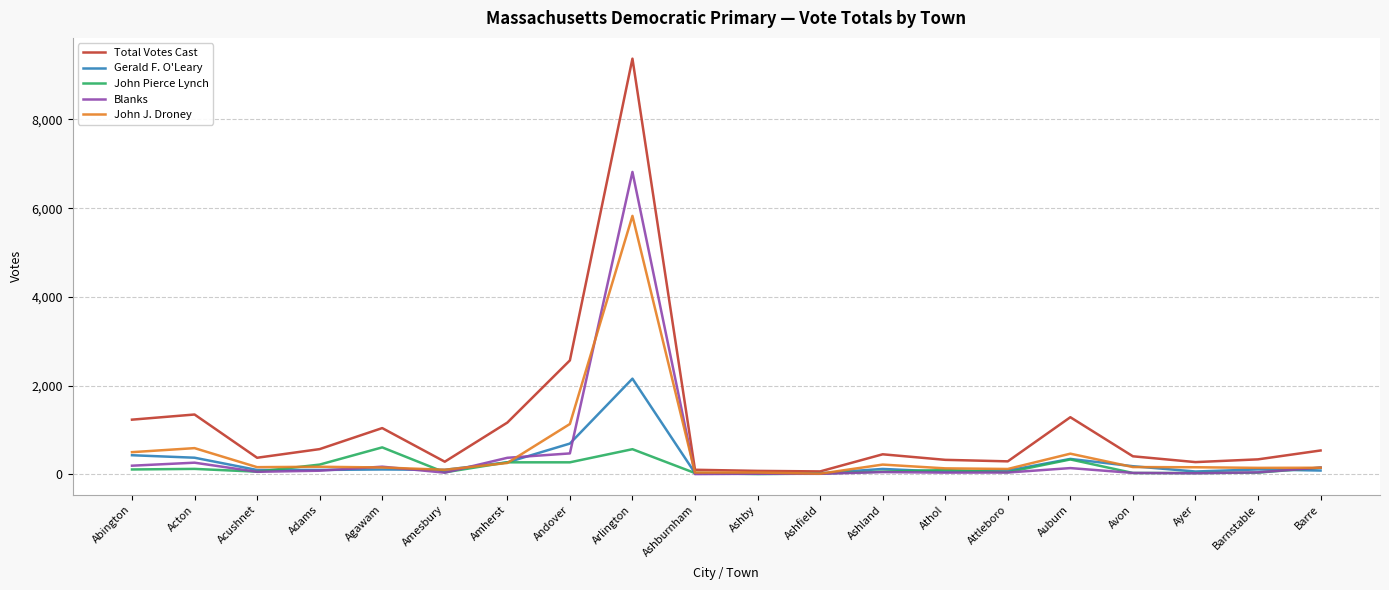

Rank the series by their maximum value, from lowest to highest.

John Pierce Lynch, Gerald F. O'Leary, John J. Droney, Blanks, Total Votes Cast